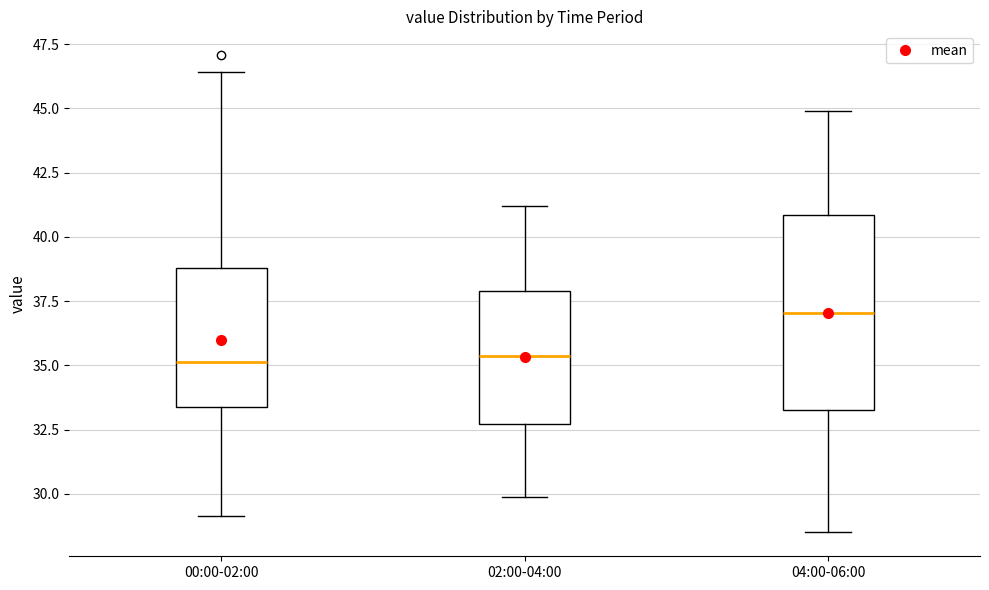

Reading left to right, read every box against the y-axis: the position of its median line, the range the box covers, and the ends of its whiskers. The values are not printed on the chart, so give them approximately, as read against the axis.

00:00-02:00: median 35.0, box 33.5 to 39.0, whiskers 29.0 to 46.5
02:00-04:00: median 35.5, box 32.5 to 38.0, whiskers 30.0 to 41.0
04:00-06:00: median 37.0, box 33.5 to 41.0, whiskers 28.5 to 45.0